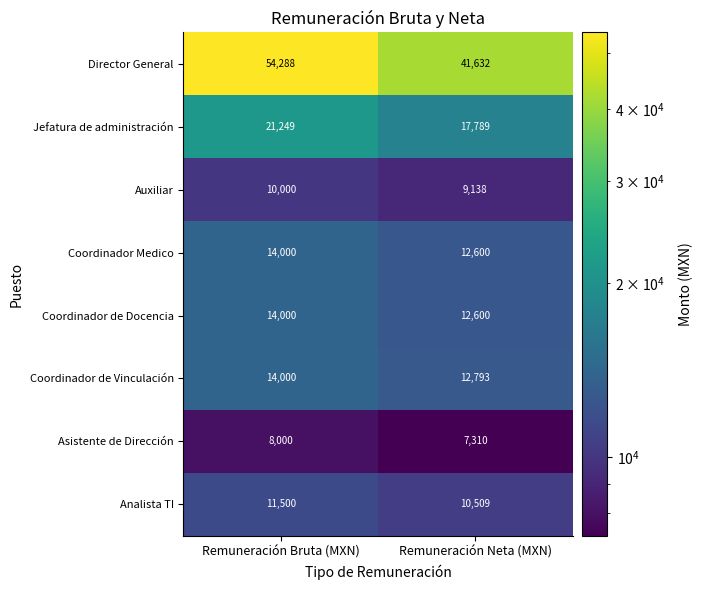

What is the minimum value shown in the chart?

7310